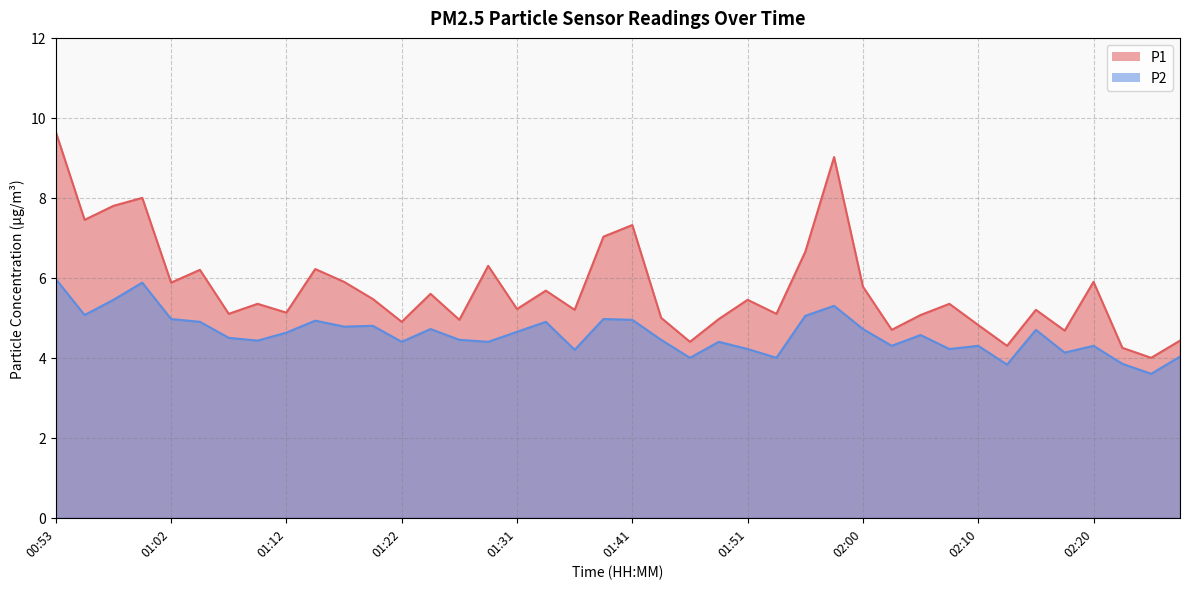

List the labels in order of P2 value, largest first.

00:53, 01:00, 00:57, 01:58, 00:55, 01:56, 01:02, 01:39, 01:41, 01:14, 01:05, 01:34, 01:19, 01:17, 01:24, 02:00, 02:15, 01:31, 01:12, 02:05, 01:07, 01:26, 01:43, 01:09, 01:22, 01:29, 01:48, 02:03, 02:10, 02:20, 01:51, 02:08, 01:36, 02:18, 02:27, 01:46, 01:53, 02:22, 02:13, 02:25